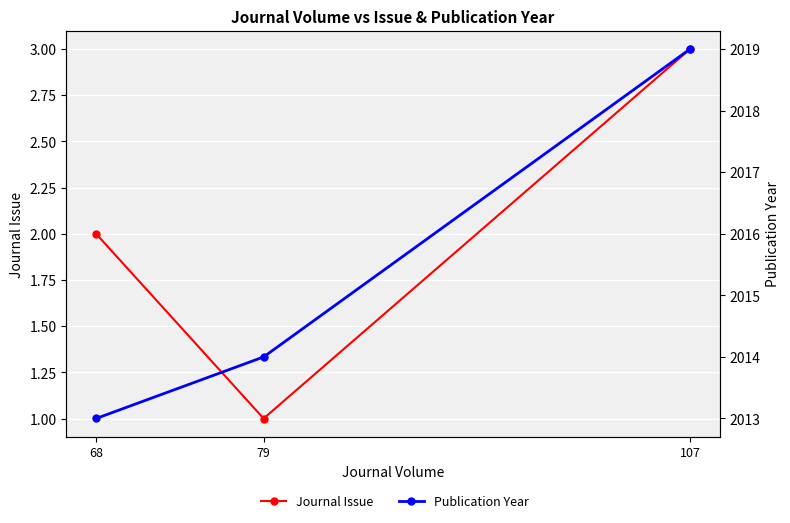

Is it true that Journal Issue equals 1 at 68?

False